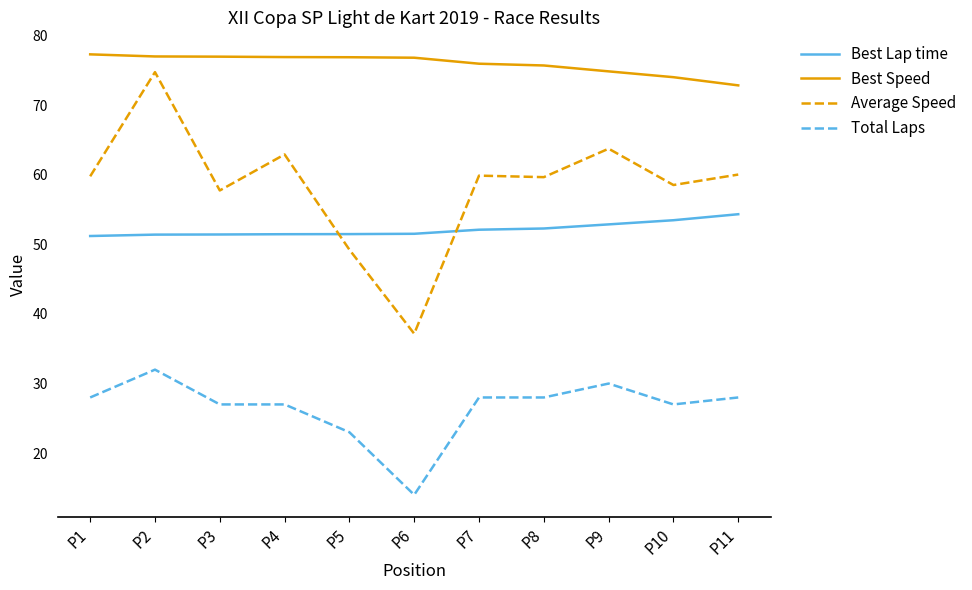

True or false: Average Speed and Best Speed cross at least once.

False